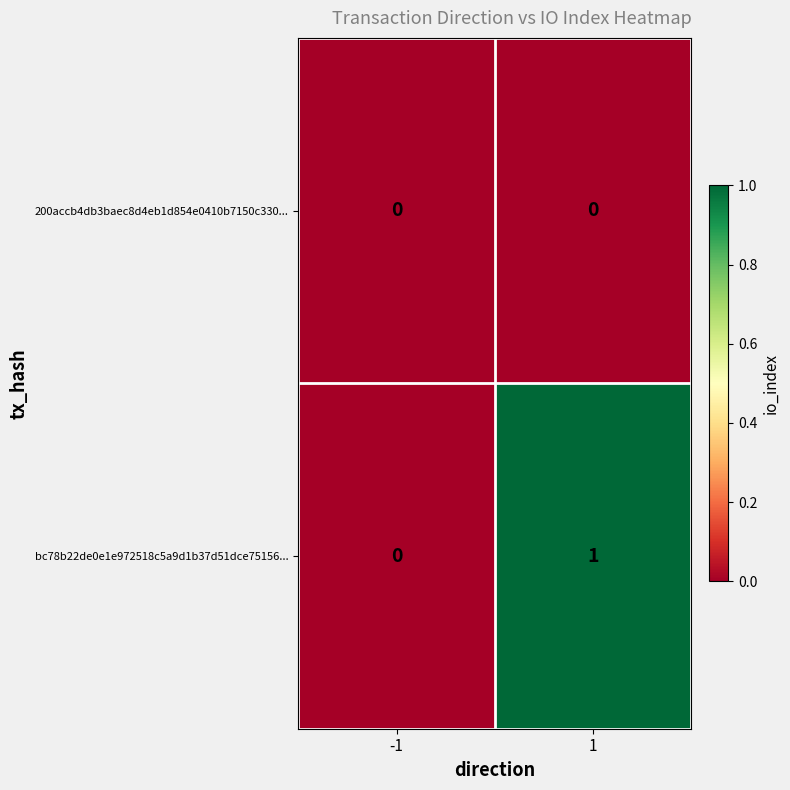

List the labels in order of bc78b22de0e1e972518c5a9d1b37d51dce75156... value, largest first.

1, -1